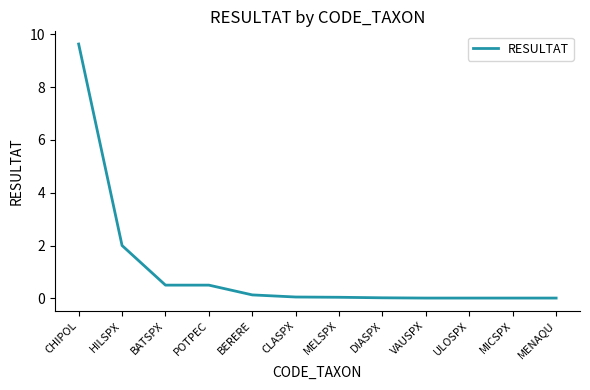

The value at MENAQU is 0.0. True or false?

True